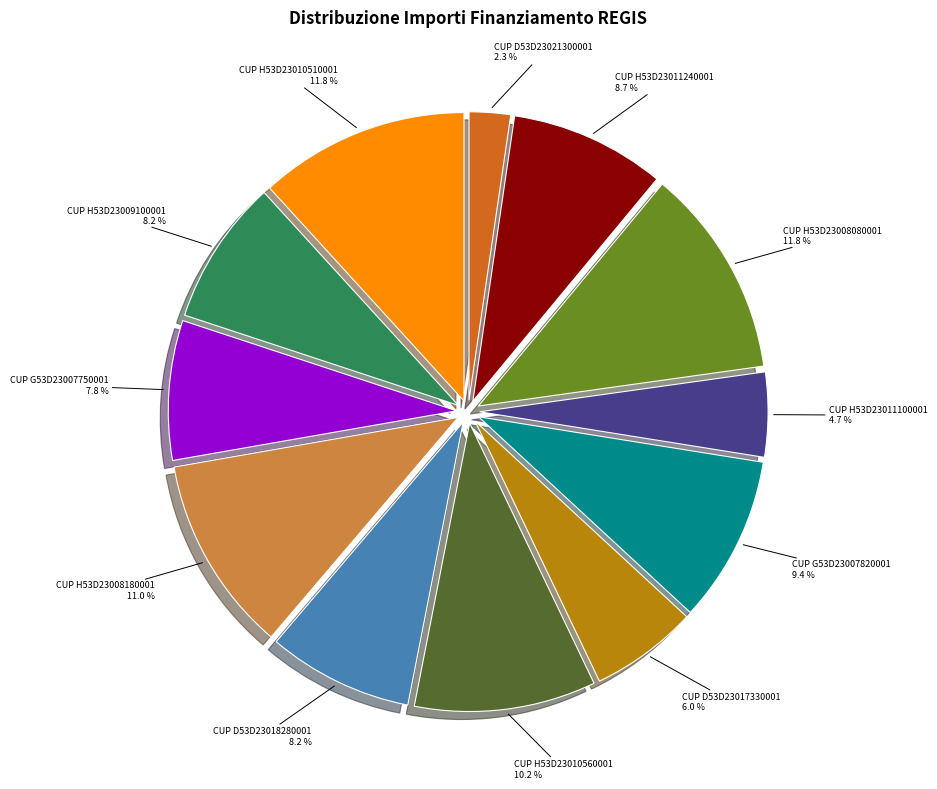

Which has a higher value, CUP G53D23007820001 or CUP D53D23018280001?

CUP G53D23007820001